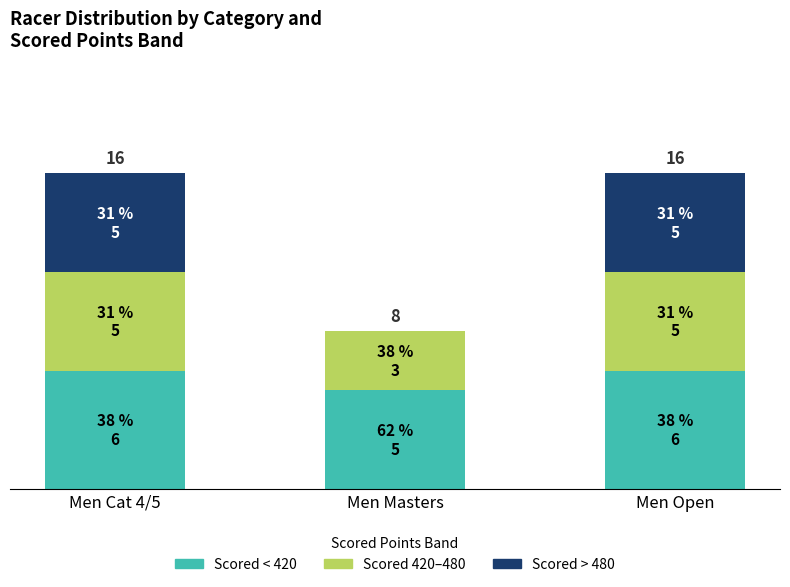

Are the bars horizontal?

No